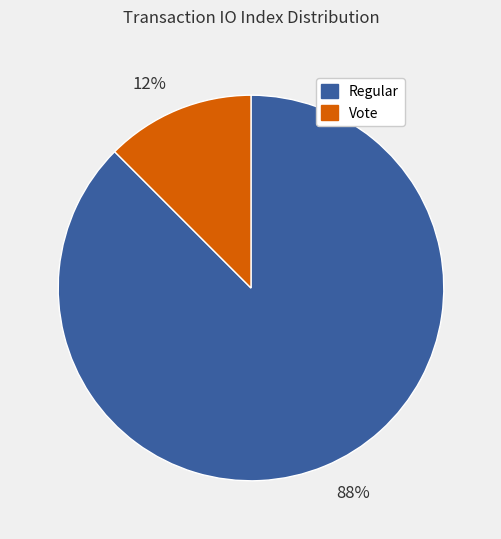

What is the smallest slice in the pie chart?

Vote